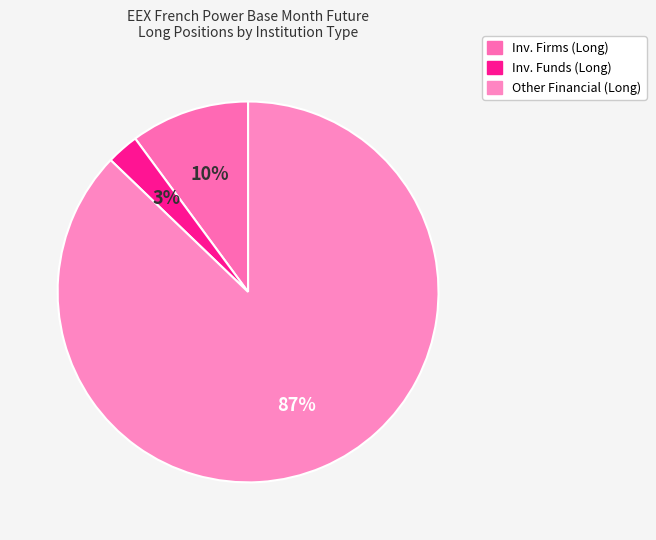

To the nearest percent, what is the difference between the largest and smallest slice percentages?

84%